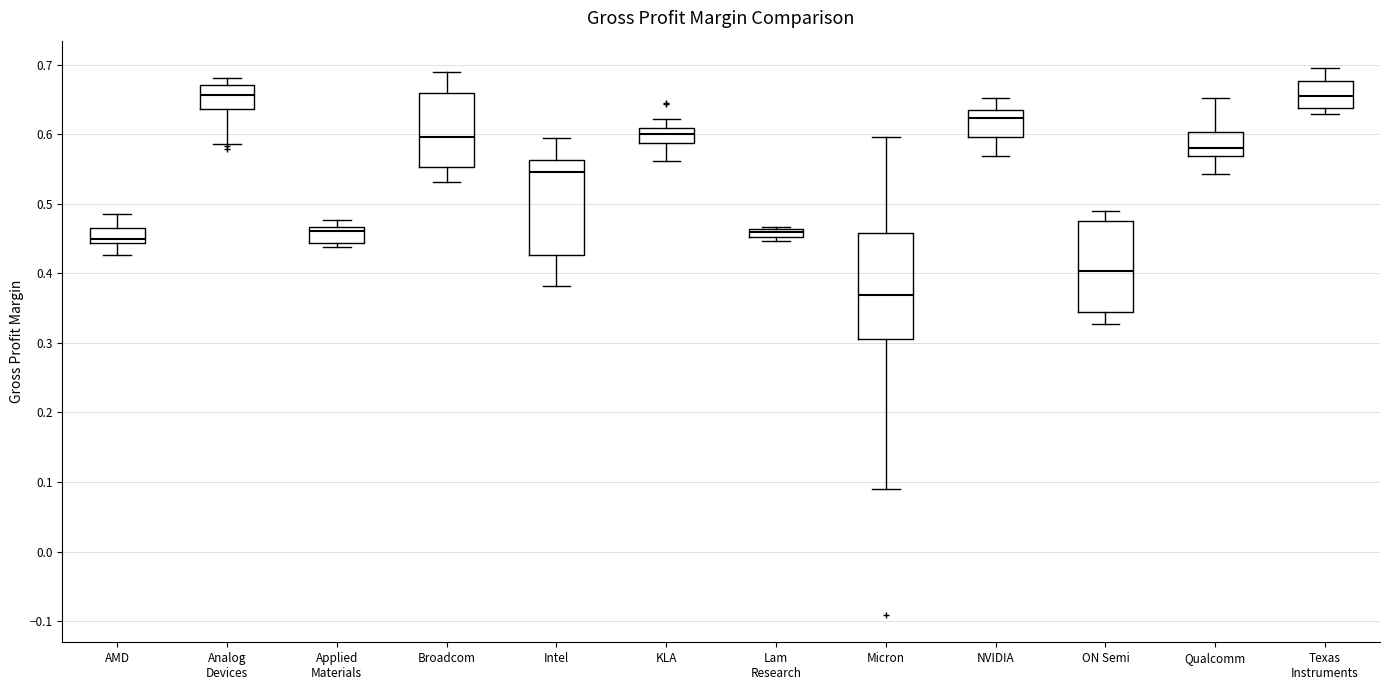

Comparing the boxes themselves (not the whiskers), which one is the tallest?

Micron